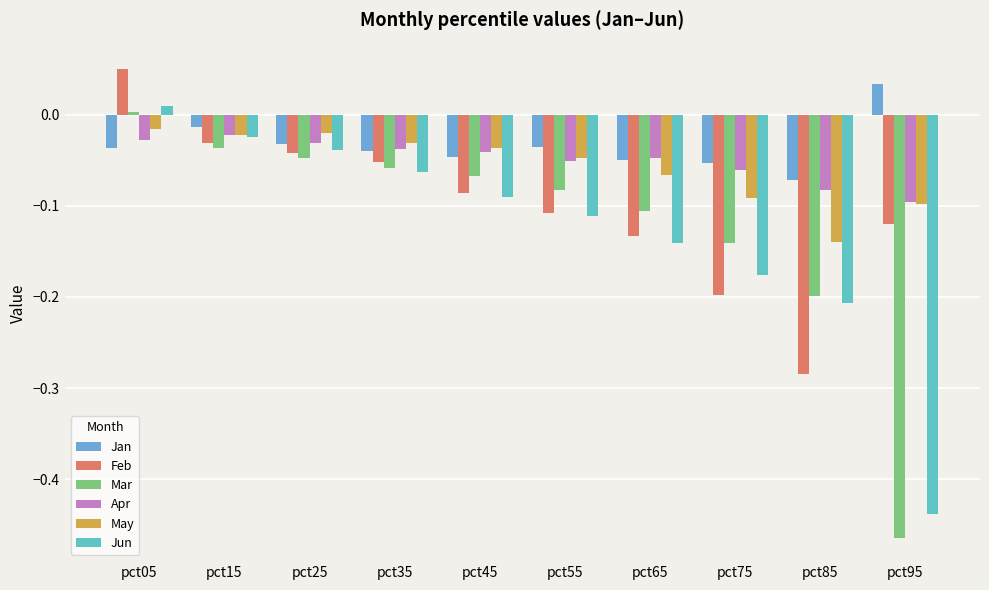

Are the bars horizontal?

No